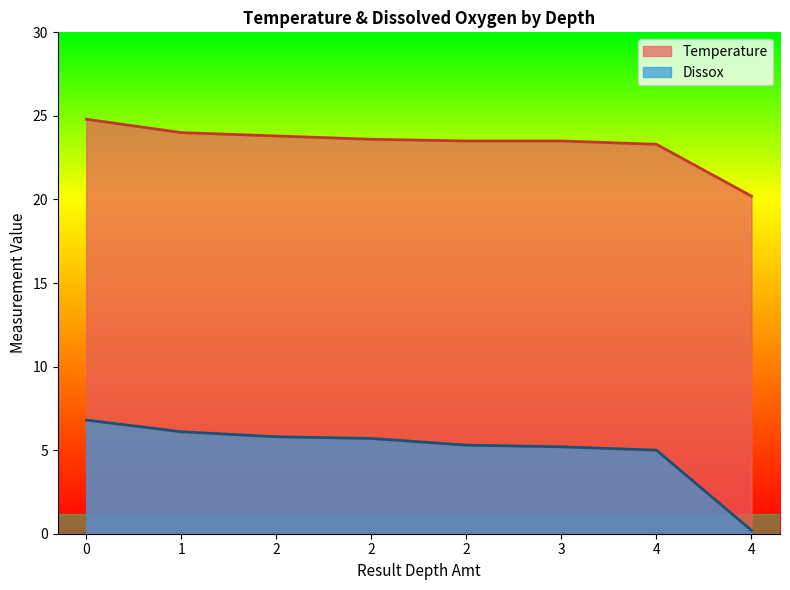

Which series has the widest spread of values?

Dissox